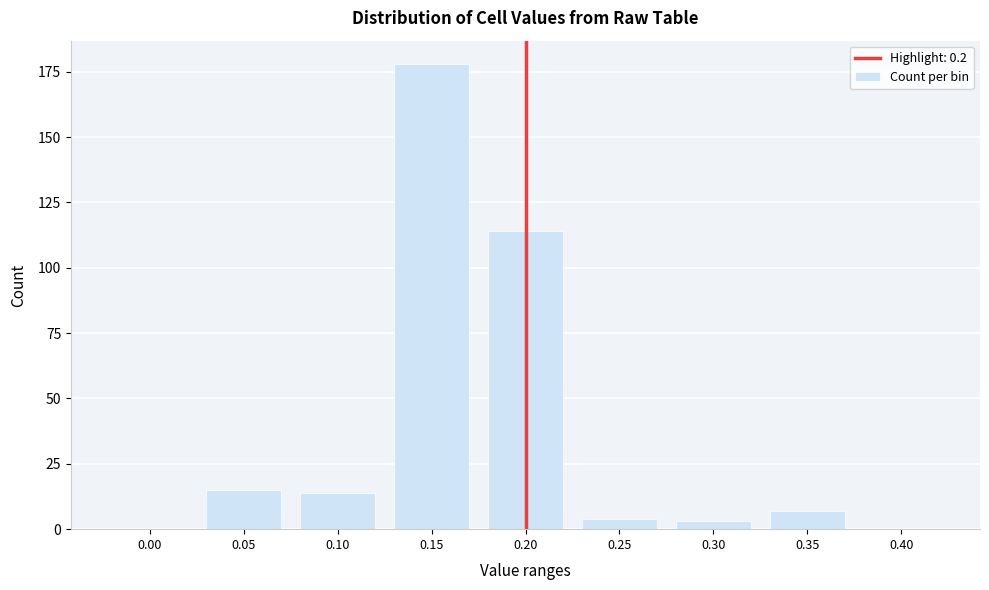

Reading right to left, extract all data points from this chart.

0.40=0	0.35=7	0.30=3	0.25=4	0.20=114	0.15=178	0.10=14	0.05=15	0.00=0